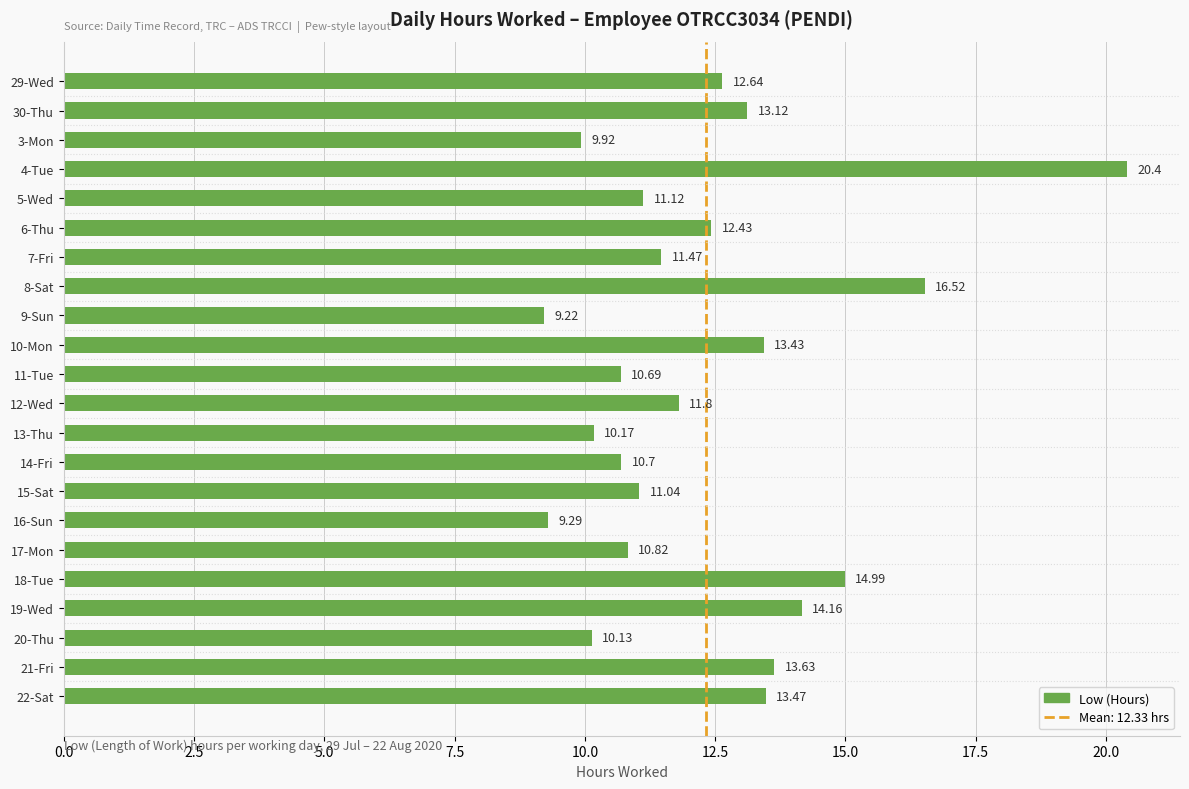

List the labels in order of value, smallest first.

9-Sun, 16-Sun, 3-Mon, 20-Thu, 13-Thu, 11-Tue, 14-Fri, 17-Mon, 15-Sat, 5-Wed, 7-Fri, 12-Wed, 6-Thu, 29-Wed, 30-Thu, 10-Mon, 22-Sat, 21-Fri, 19-Wed, 18-Tue, 8-Sat, 4-Tue